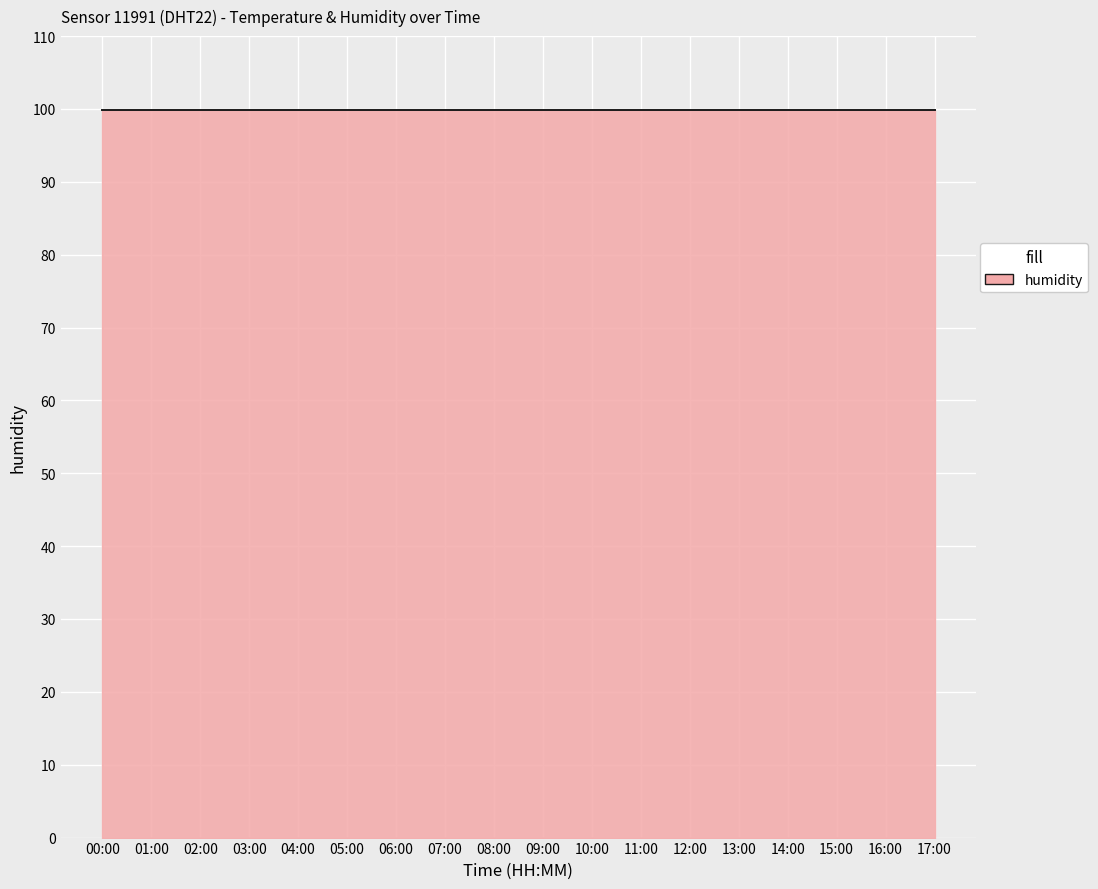

The value of humidity at 07:00 is 99.9. True or false?

True